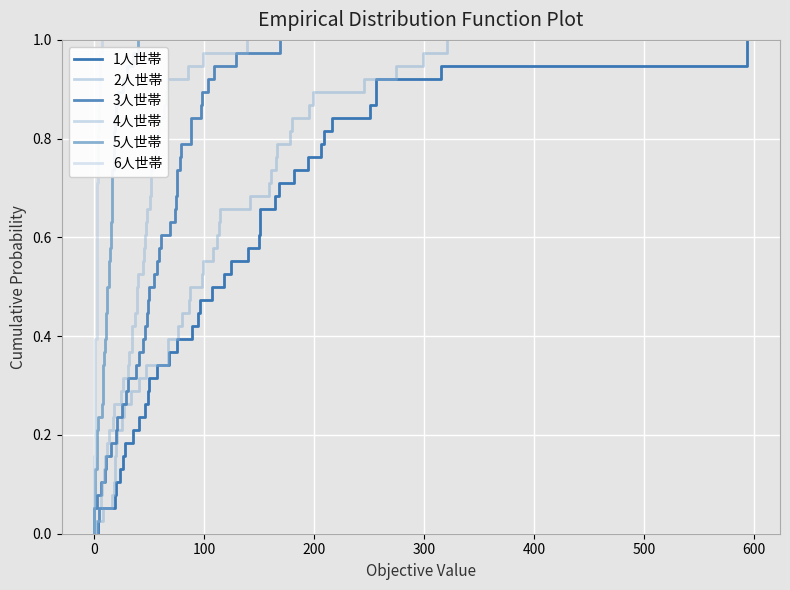

True or false: 5人世帯 has a value of 0.2 at 27.

False